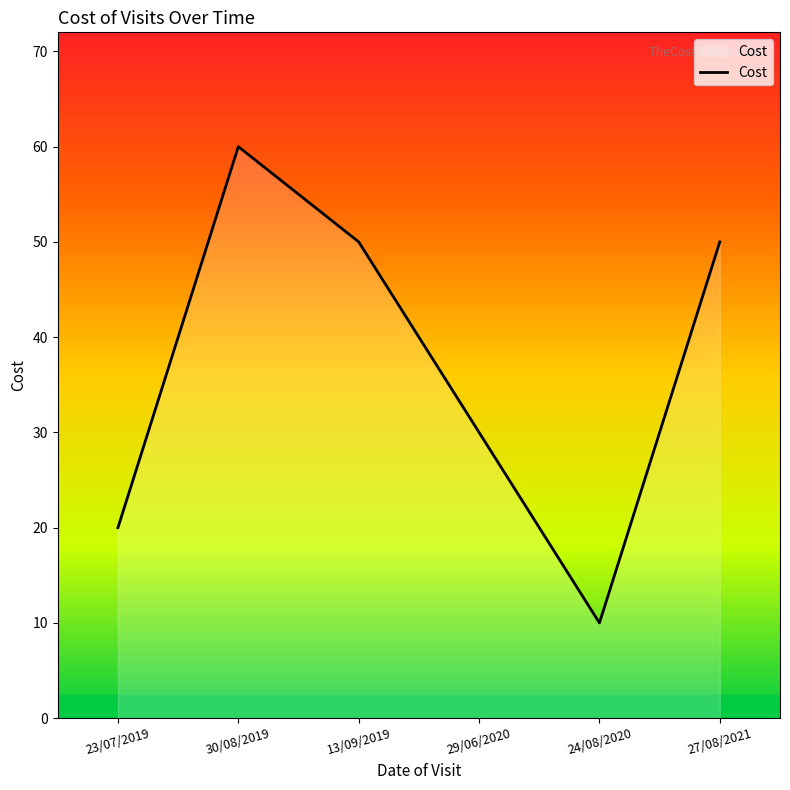

What is the change in value from 23/07/2019 to 24/08/2020?

-10